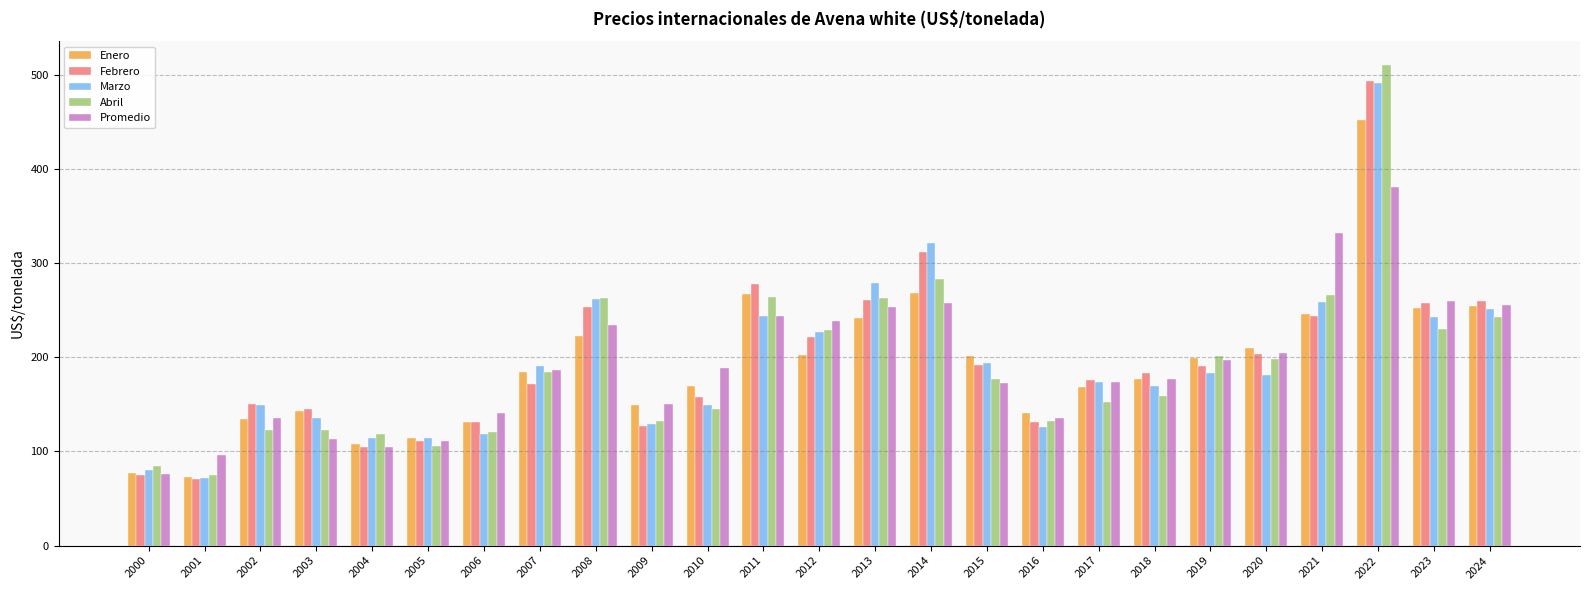

Which series changed the most between 2014 and 2022?

Abril